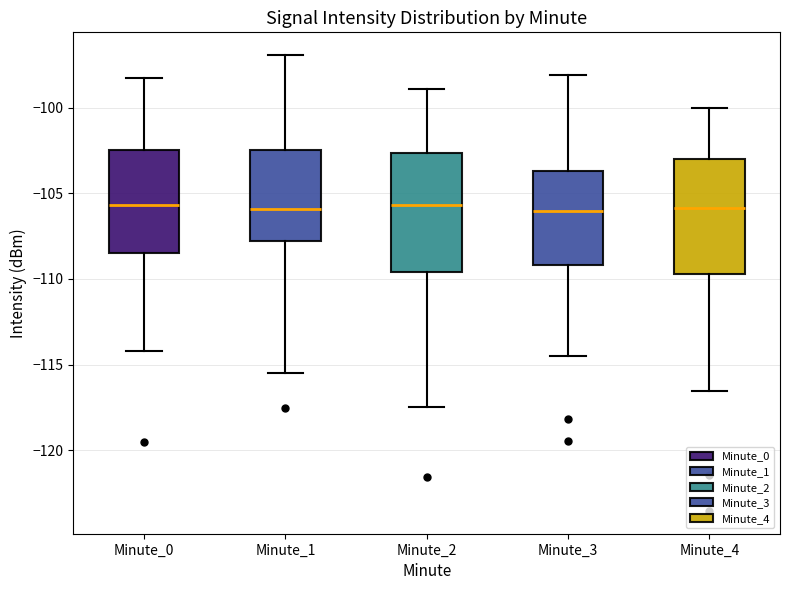

Reading left to right, transcribe this box plot: for each box, give where its median line is, the range the box spans, and where its two whiskers end, as read against the y-axis. The values are not printed on the chart, so give them approximately, as read against the axis.

Minute_0: median -105.5, box -108.5 to -102.5, whiskers -114.0 to -98.5
Minute_1: median -106.0, box -108.0 to -102.5, whiskers -115.5 to -97.0
Minute_2: median -105.5, box -109.5 to -102.5, whiskers -117.5 to -99.0
Minute_3: median -106.0, box -109.0 to -103.5, whiskers -114.5 to -98.0
Minute_4: median -106.0, box -109.5 to -103.0, whiskers -116.5 to -100.0